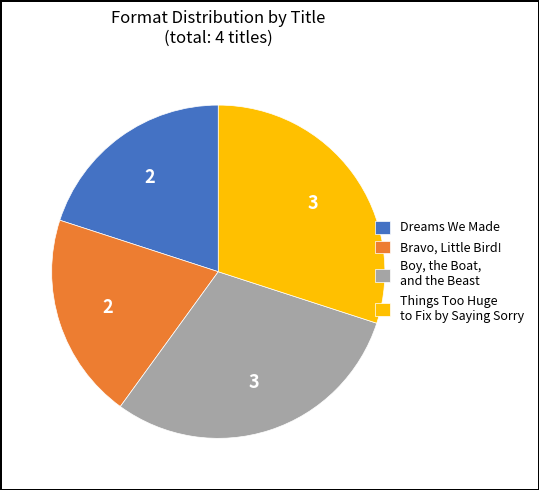

Count the number of slices in the pie.

4